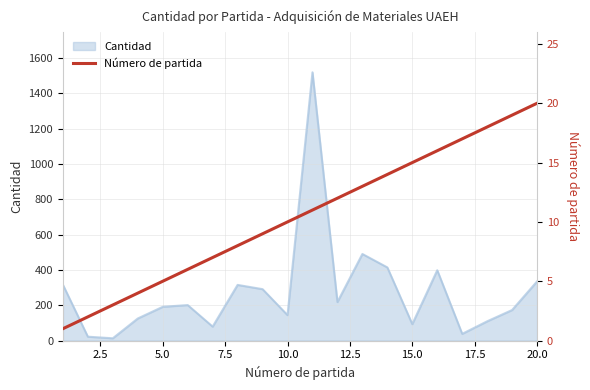

What is the value of the 2nd point from the left?

22